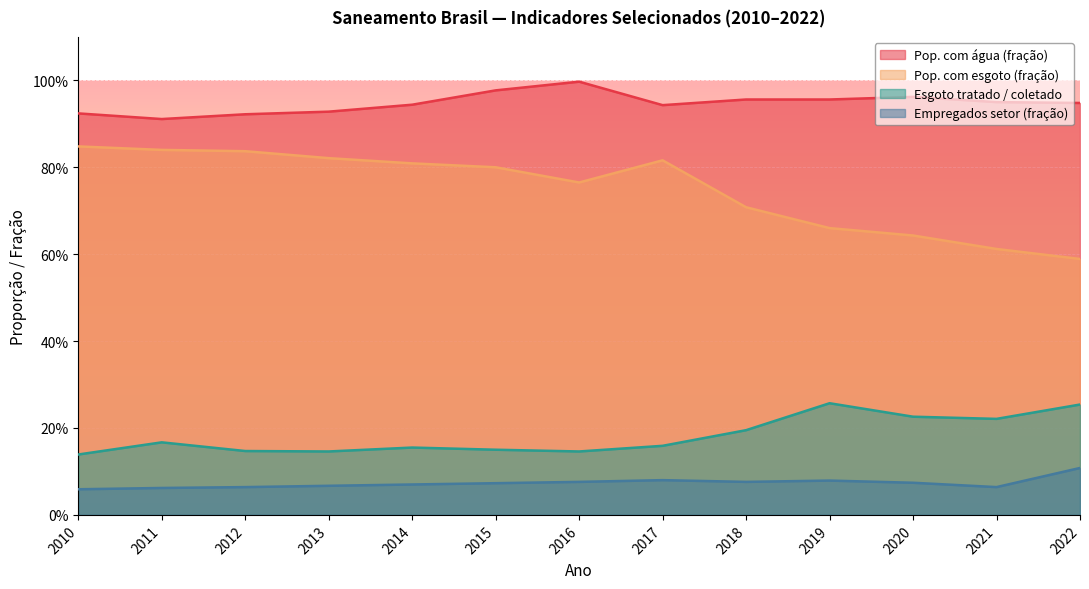

Is it true that Pop. com esgoto (fração) equals 0.4 at 2018?

False